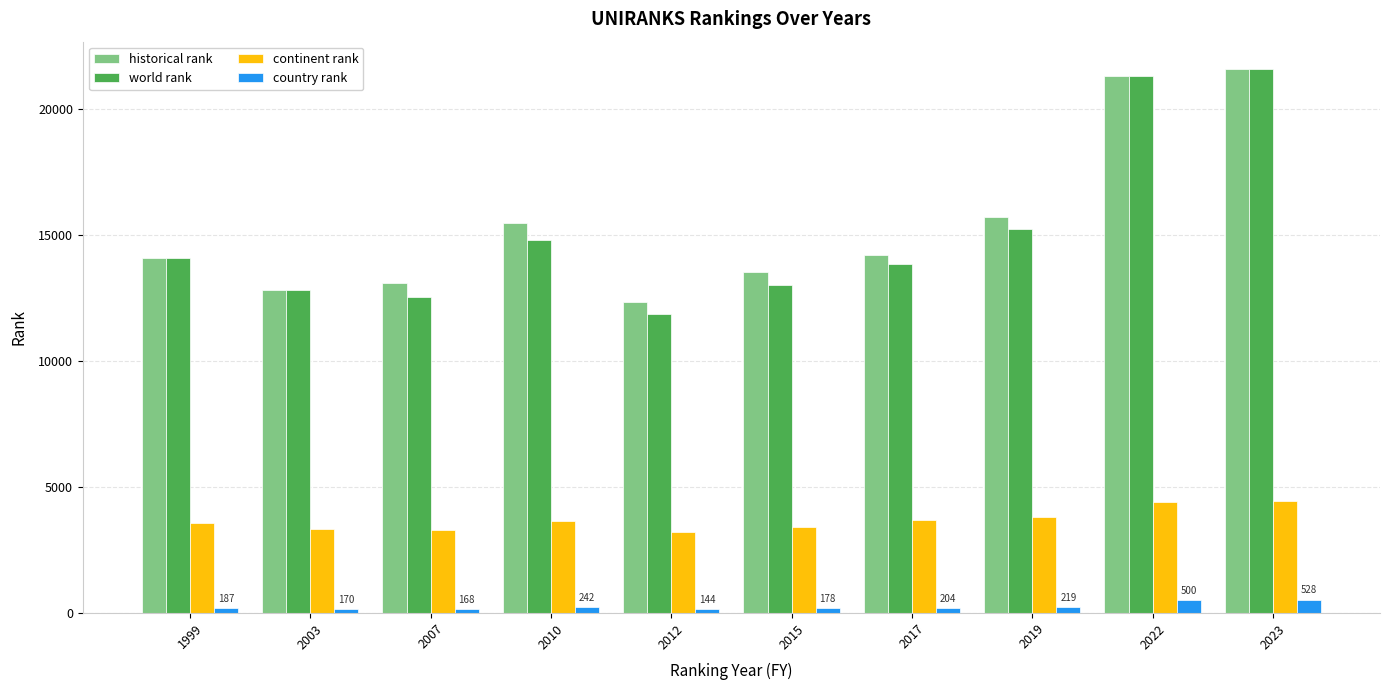

Between 2007 and 2019, which series saw the biggest shift?

world rank